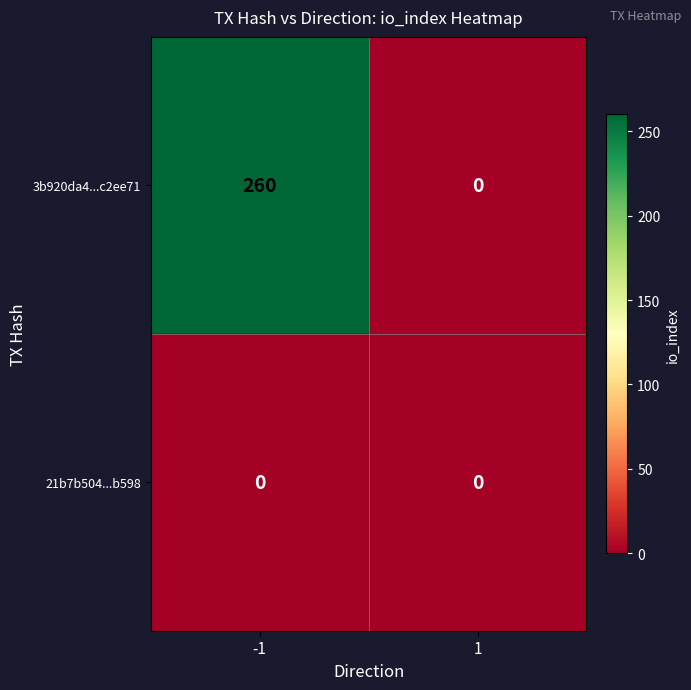

What is the highest value of the 3b920da4...c2ee71 series?

260